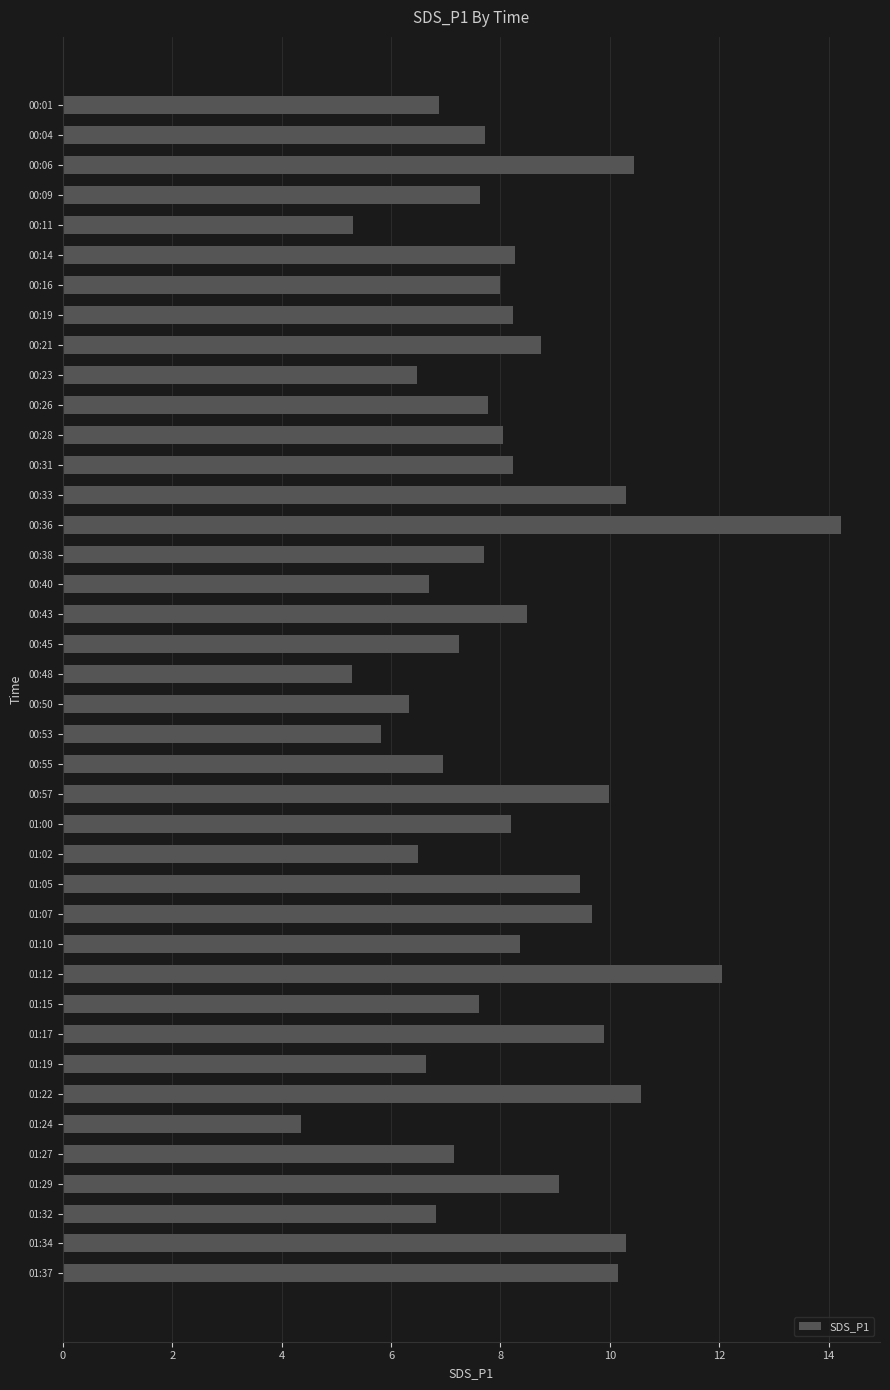

Which has a higher value, 00:33 or 00:09?

00:33